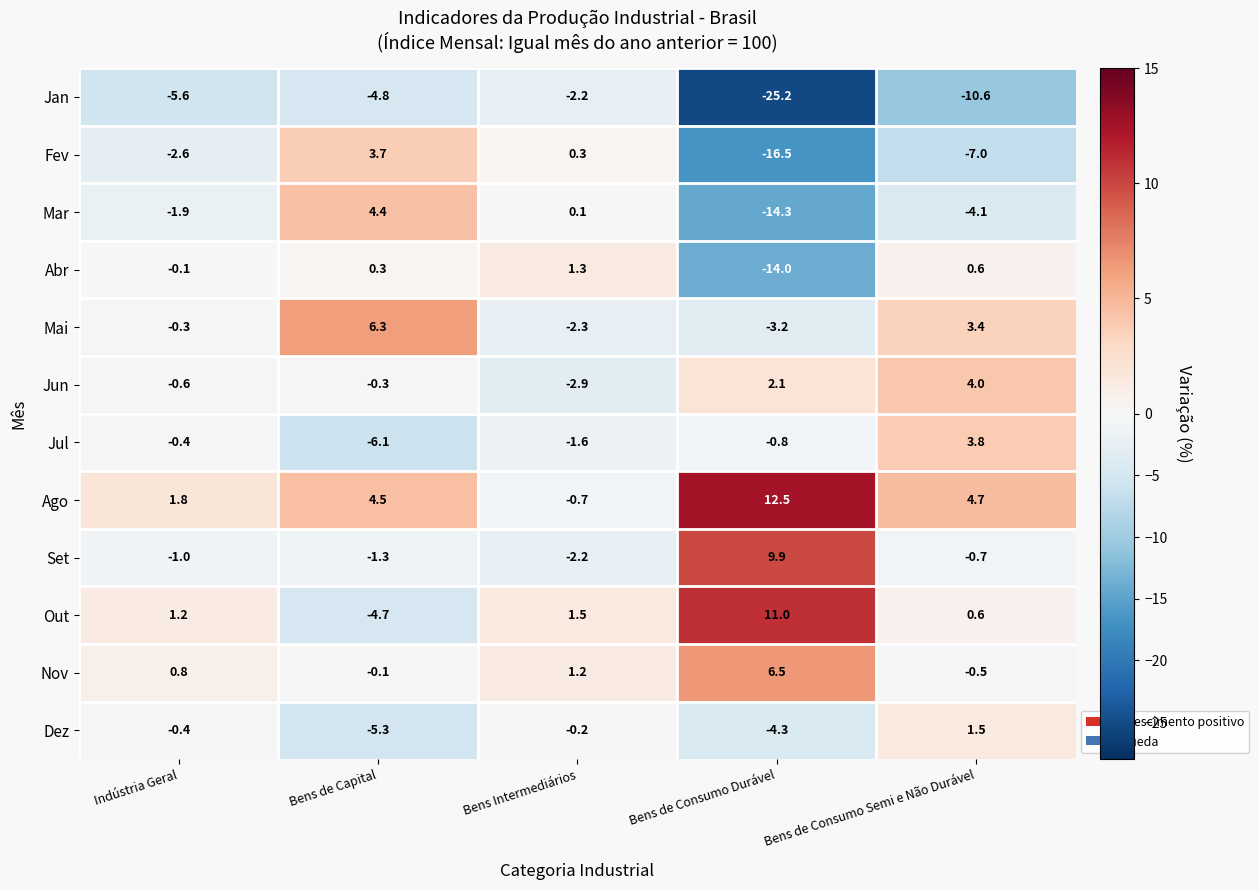

Between Bens Intermediários and Bens de Consumo Semi e Não Durável, which series saw the biggest shift?

Jan